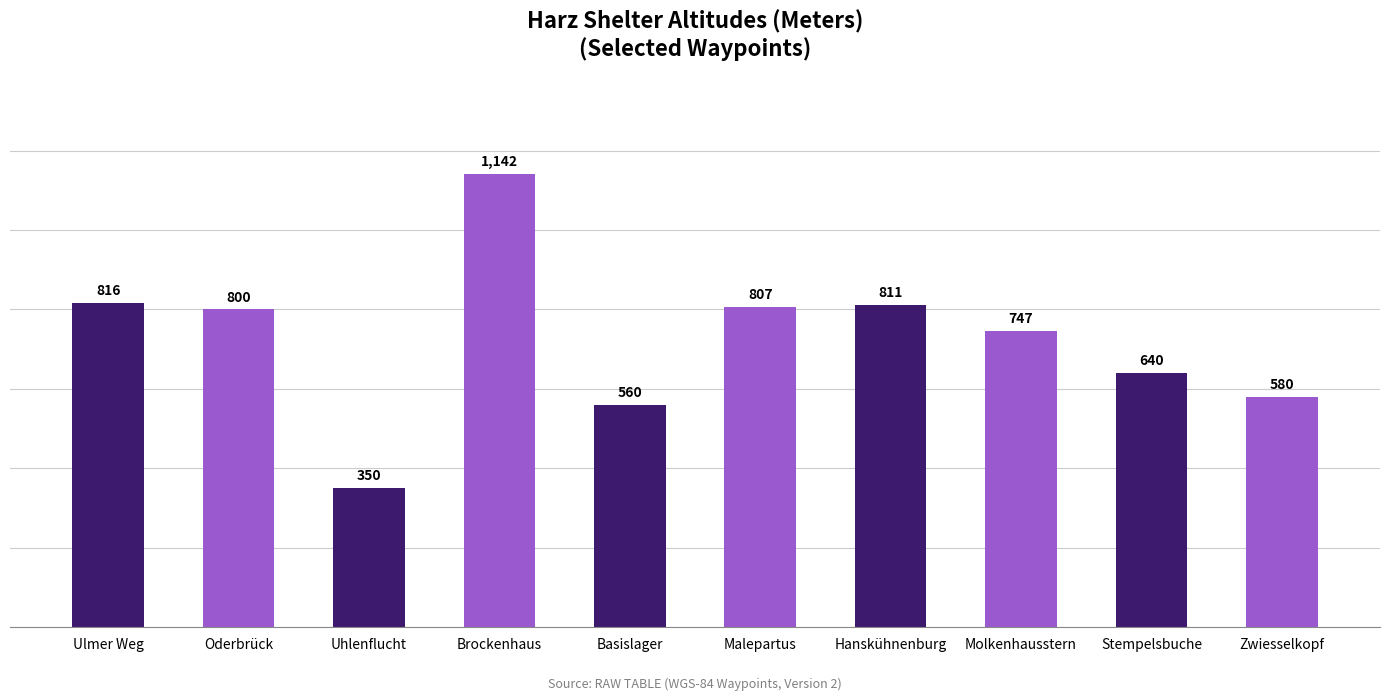

Reading right to left, transcribe all the data shown in this chart.

580	640	747	811	807	560	1142	350	800	816